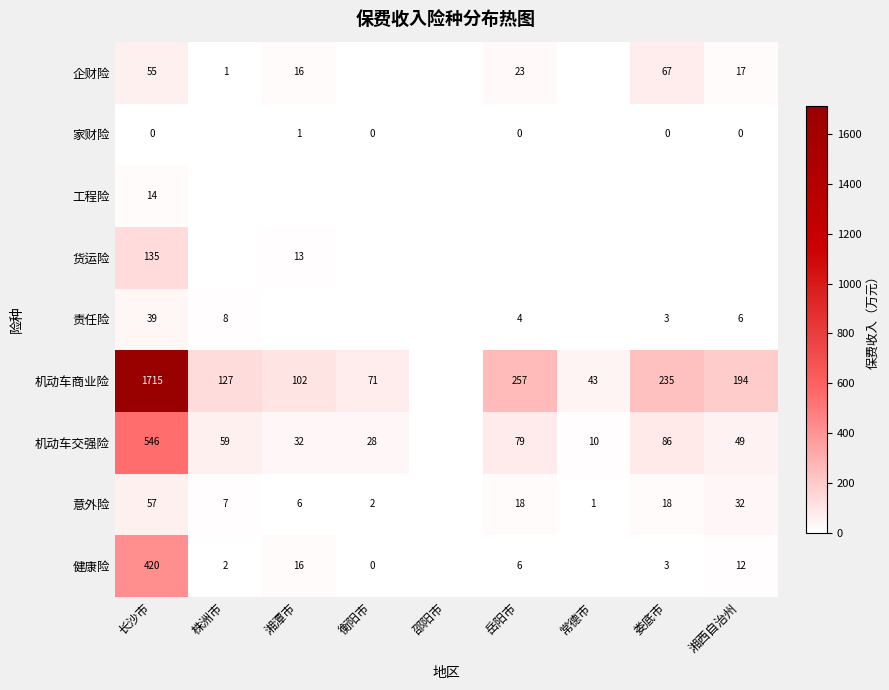

What is the total value across all series at 长沙市?

2981